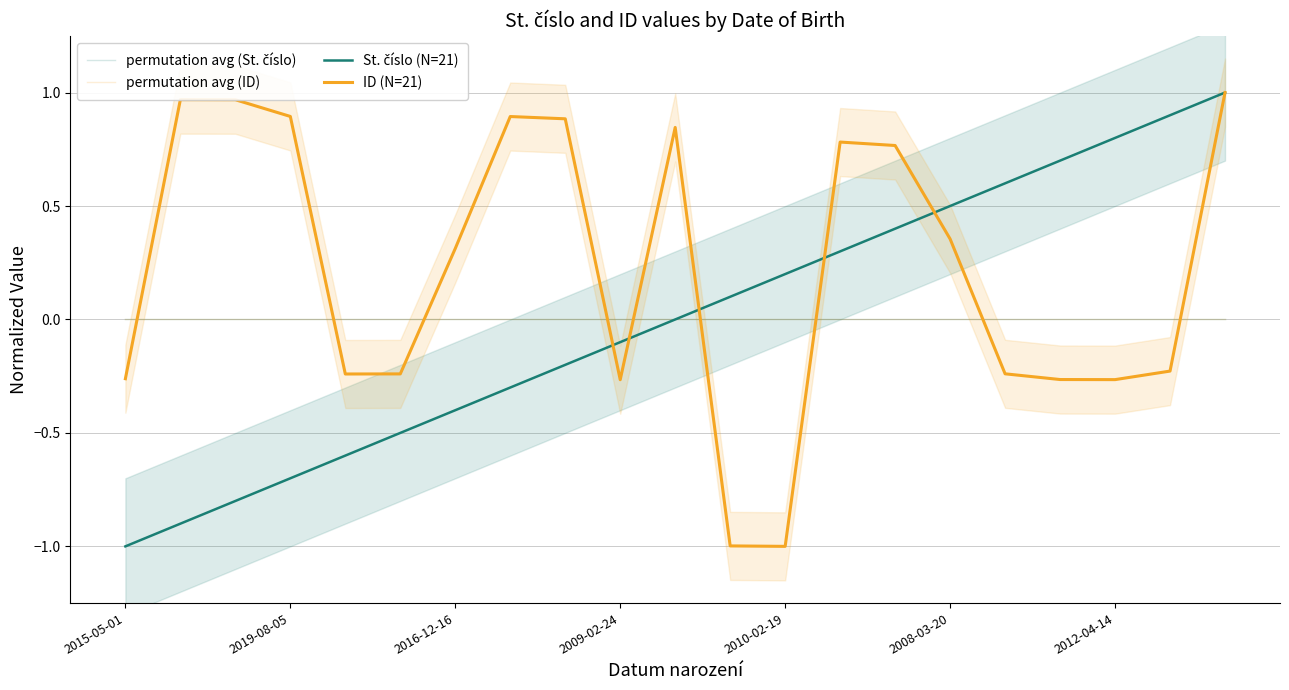

What is the maximum value for St. číslo (N=21)?

1.0